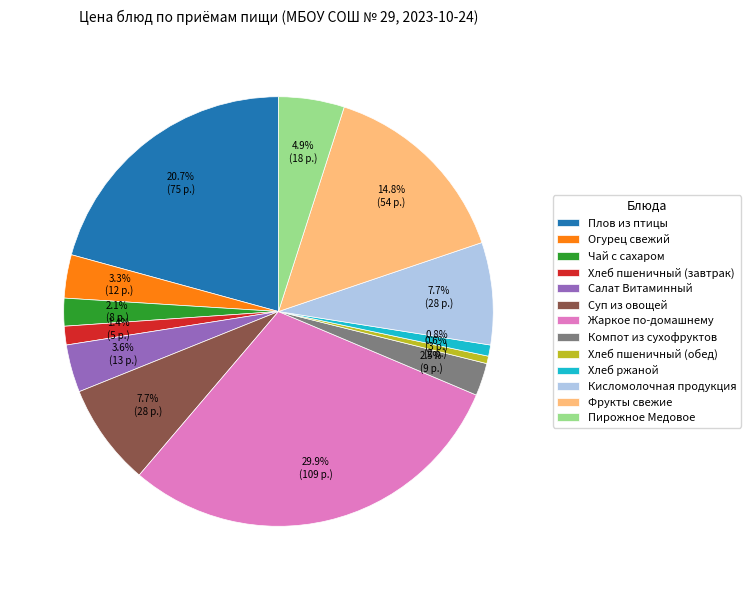

How many segments does this pie chart have?

13